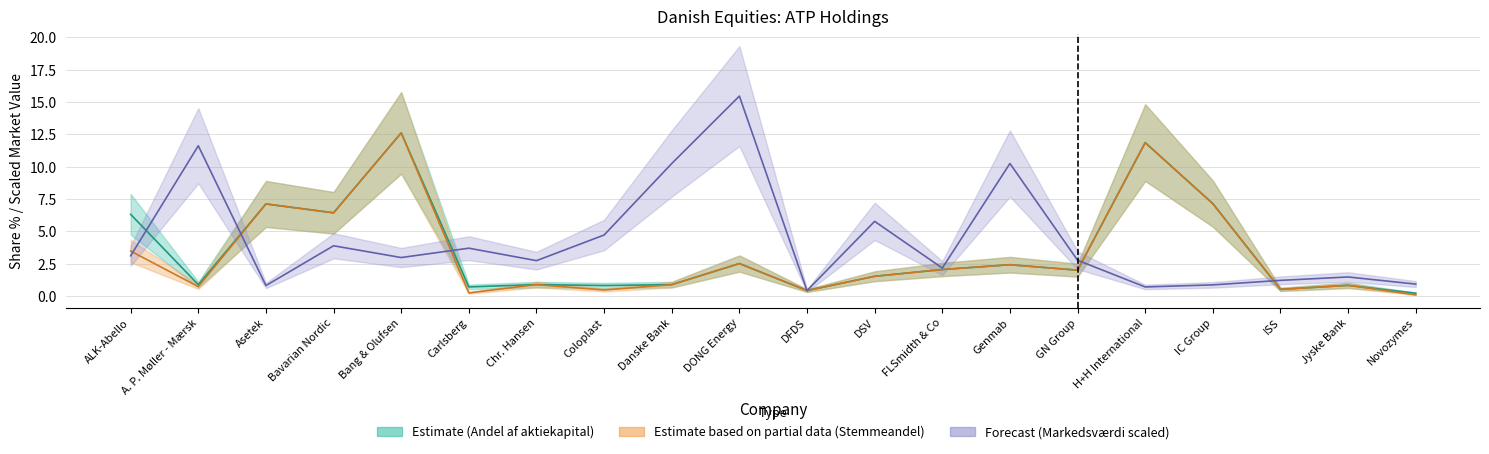

What position from the right is DFDS?

10